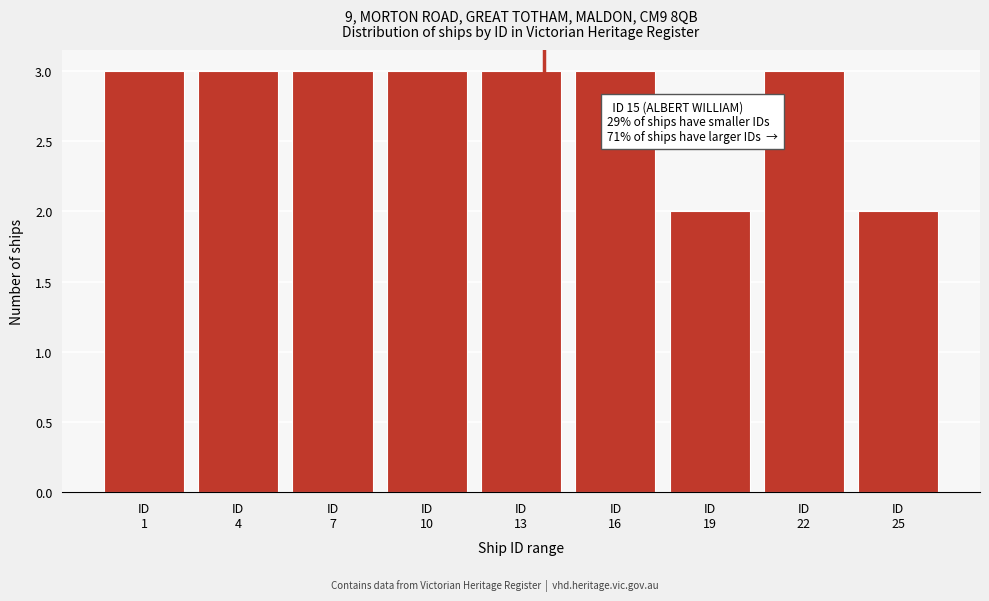

Reading left to right, extract all data points from this chart.

3	3	3	3	3	3	2	3	2